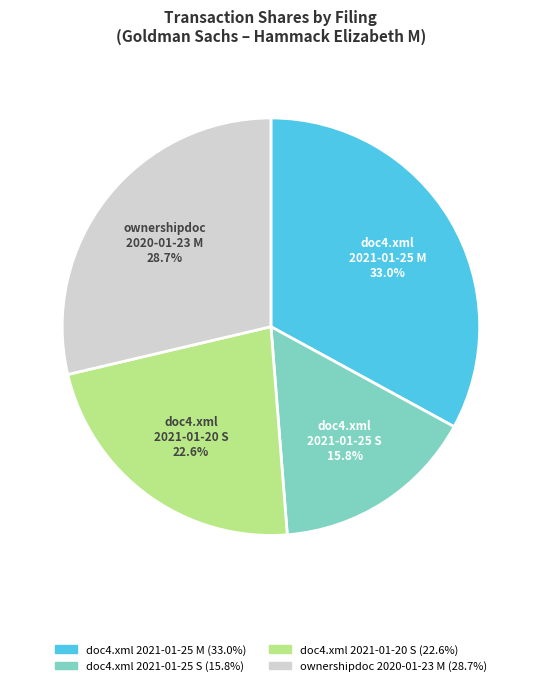

Is there any slice that represents more than half of the pie?

No